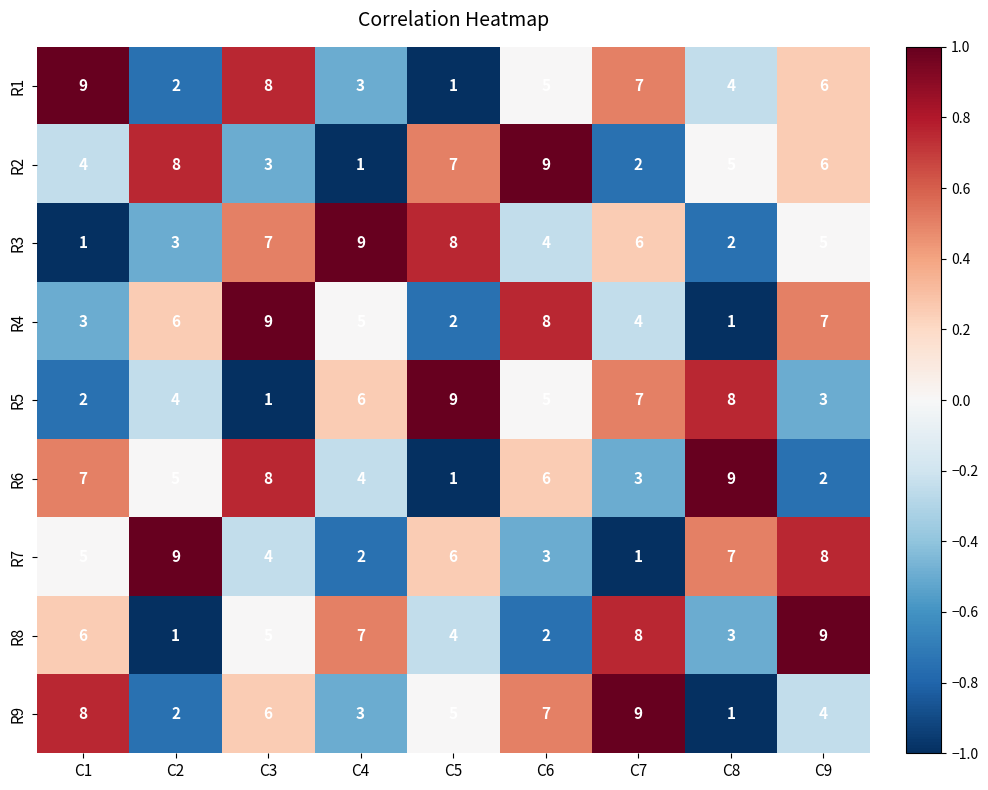

Count the R3 values in the range 3 to 7.

5